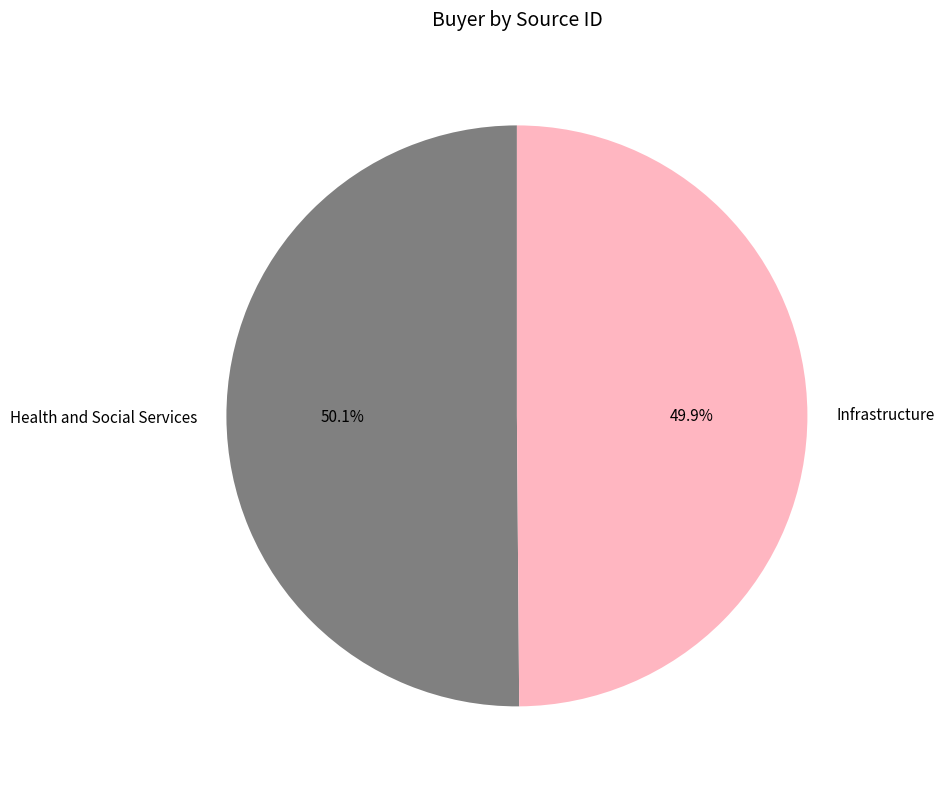

Is there any slice that represents more than half of the pie?

Yes